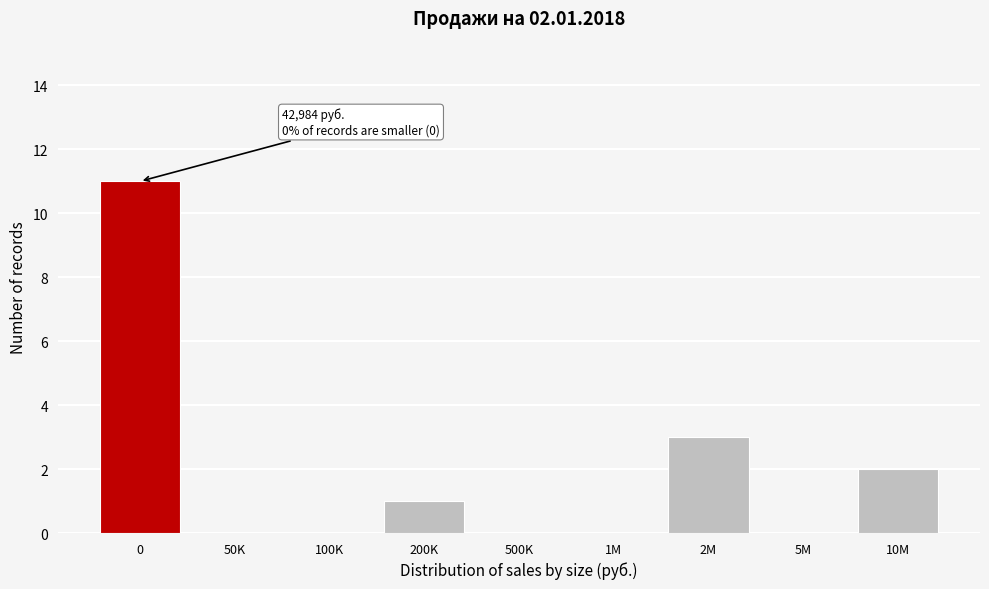

Reading right to left, transcribe all the data shown in this chart.

10M=2	5M=0	2M=3	1M=0	500K=0	200K=1	100K=0	50K=0	0=11